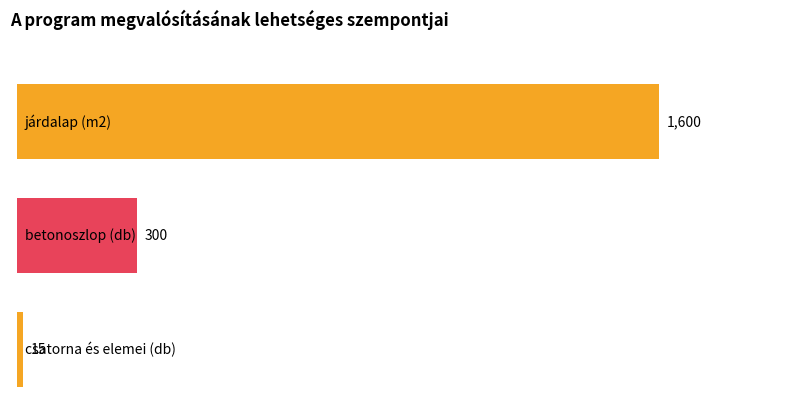

What is the smallest value displayed?

15